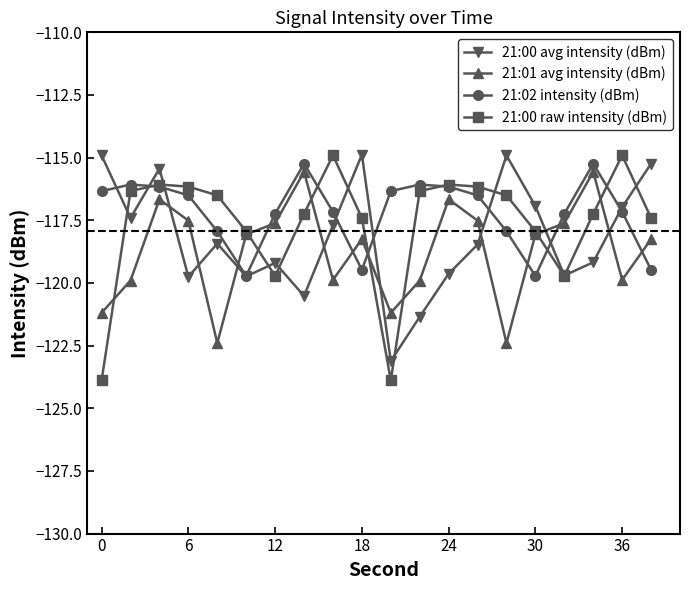

Which series has the widest spread of values?

21:00 raw intensity (dBm)